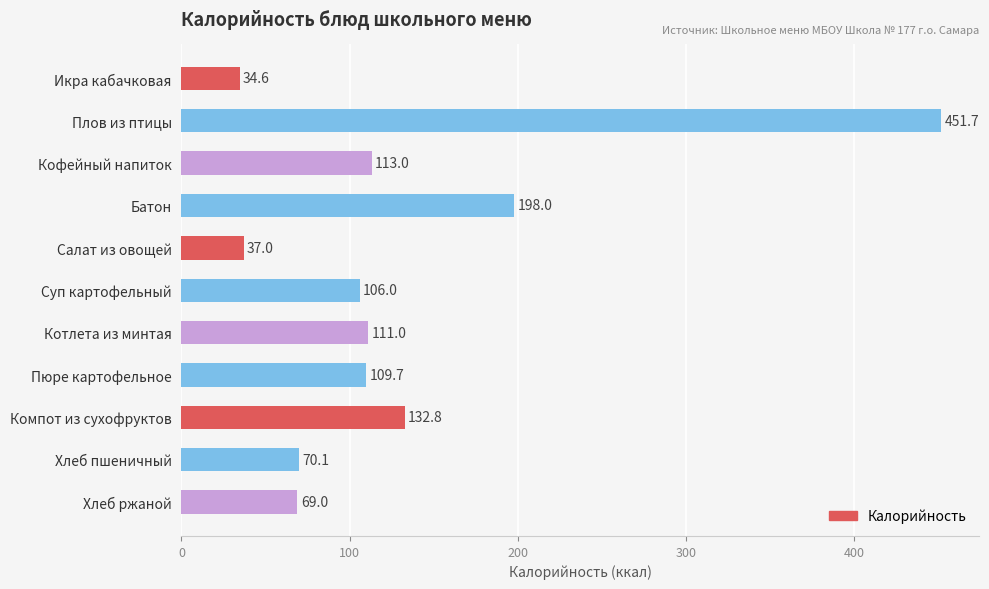

What is the difference between the second highest and minimum values?

163.4